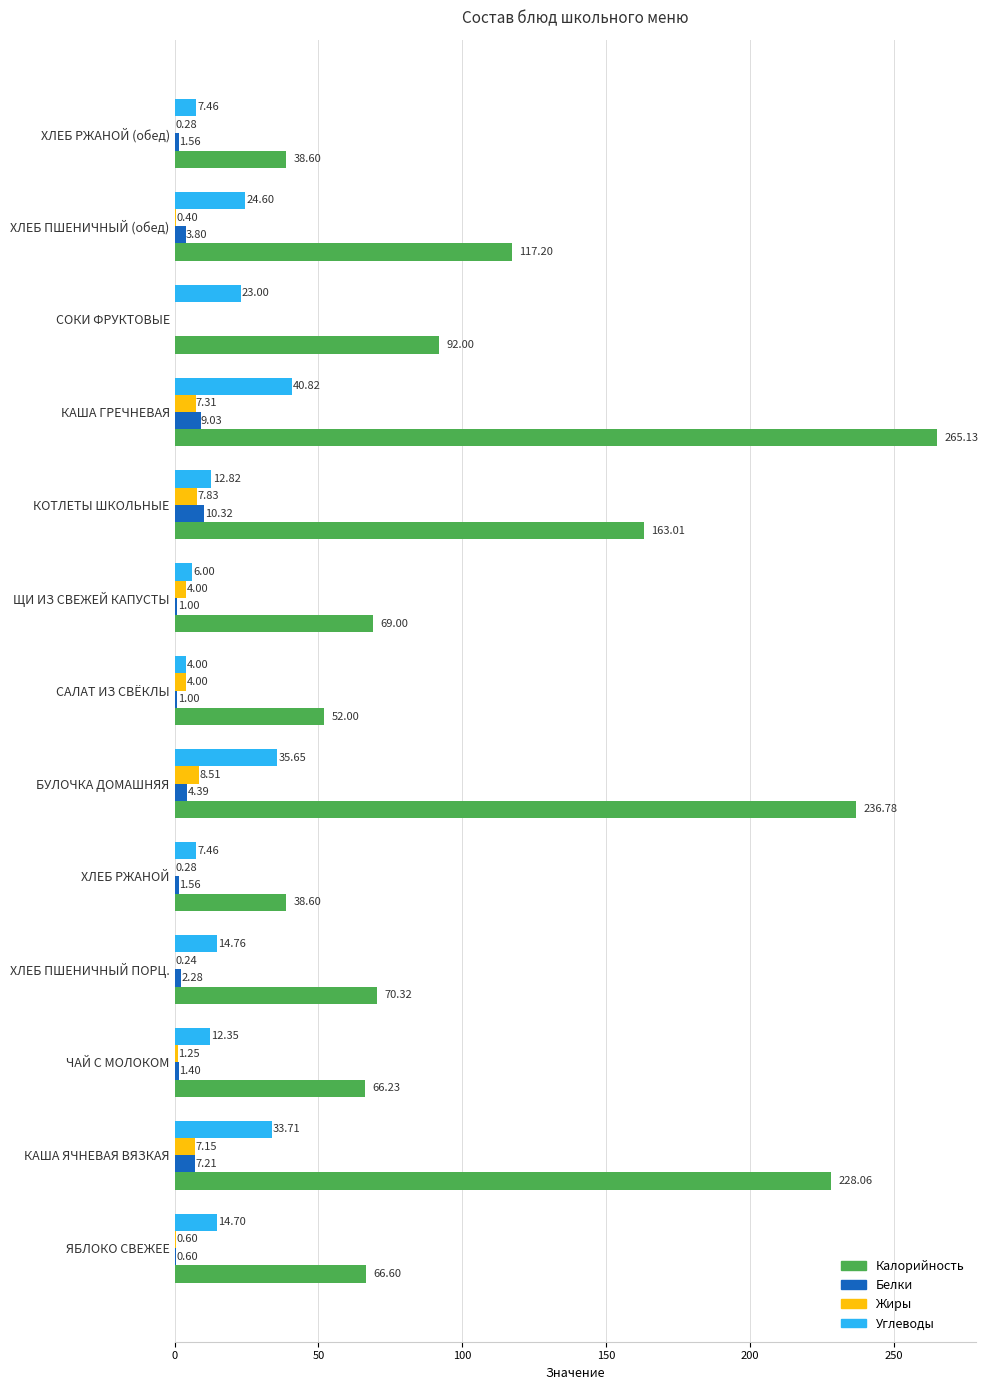

Where is Белки nearest to the value 5?

БУЛОЧКА ДОМАШНЯЯ